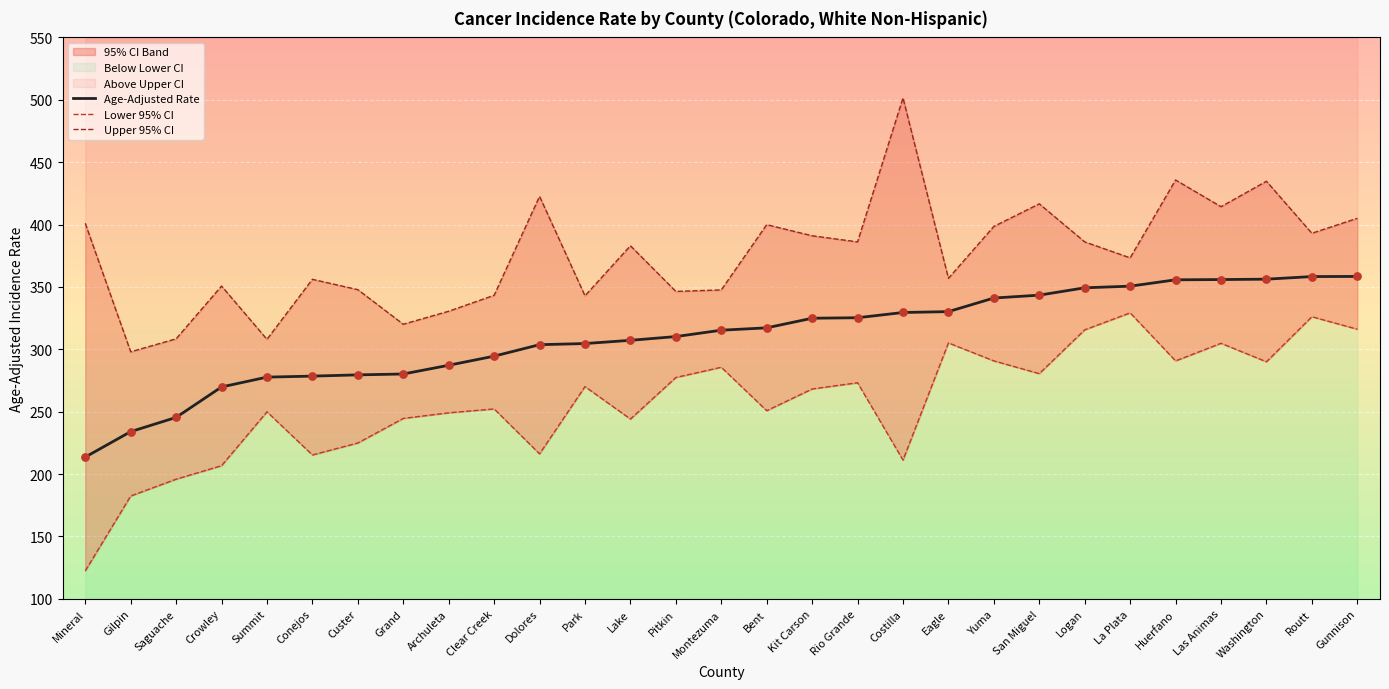

Is the value of Upper 95% CI at Custer greater than the value of Age-Adjusted Rate at Yuma?

Yes